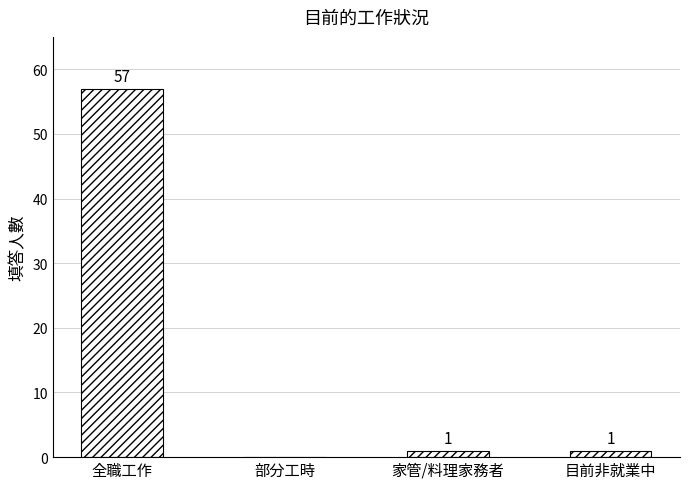

How many values are above zero?

3